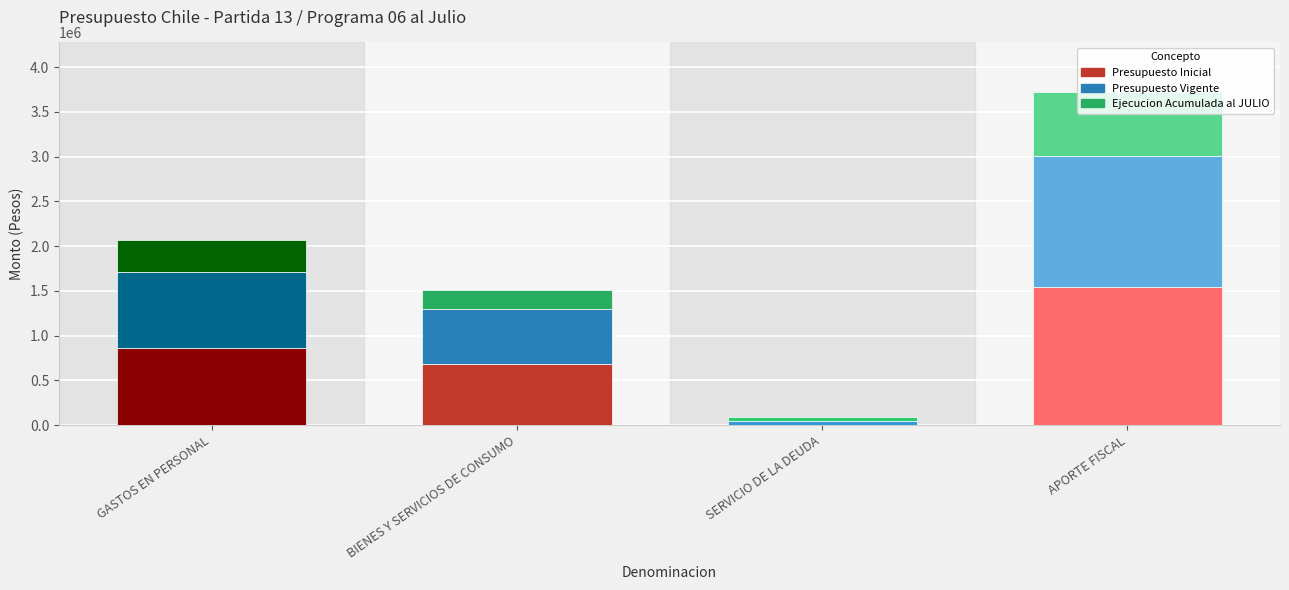

What is the total value across all series at GASTOS EN PERSONAL?

2069461